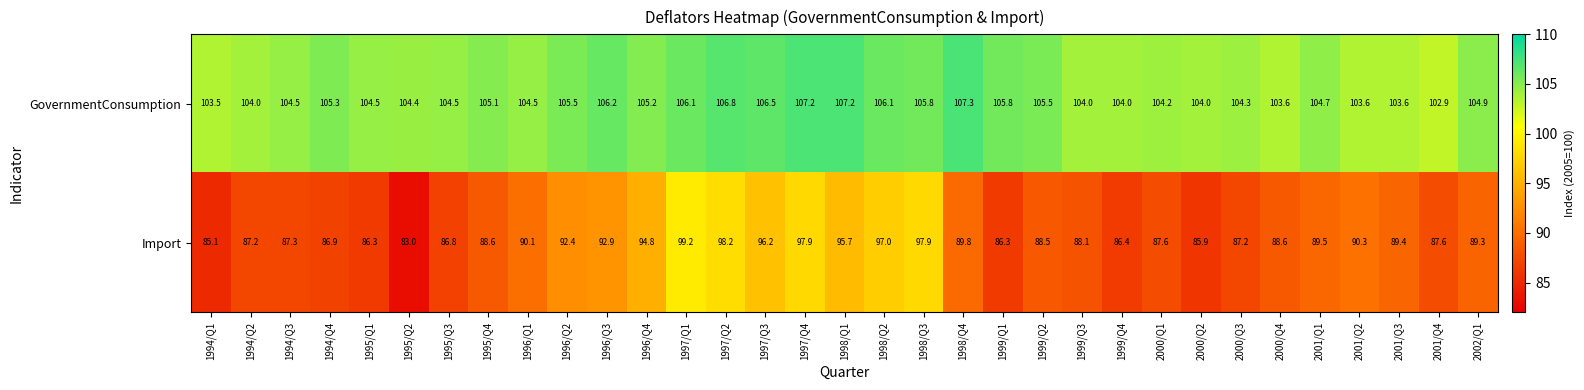

Is the value of Import at 1999/Q2 greater than the value of GovernmentConsumption at 1995/Q4?

No